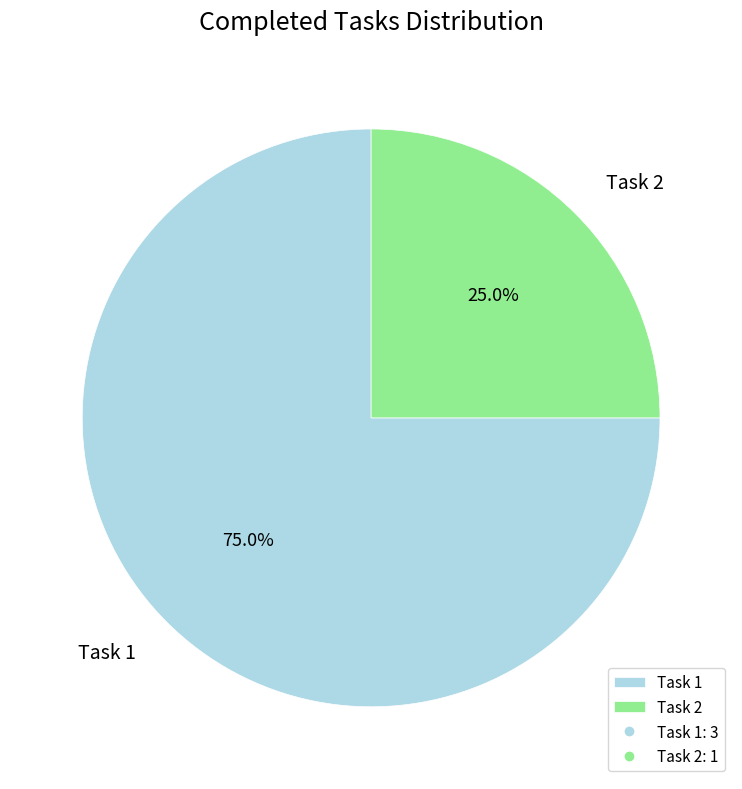

The Task 1 slice represents 62% of the pie. True or false?

False